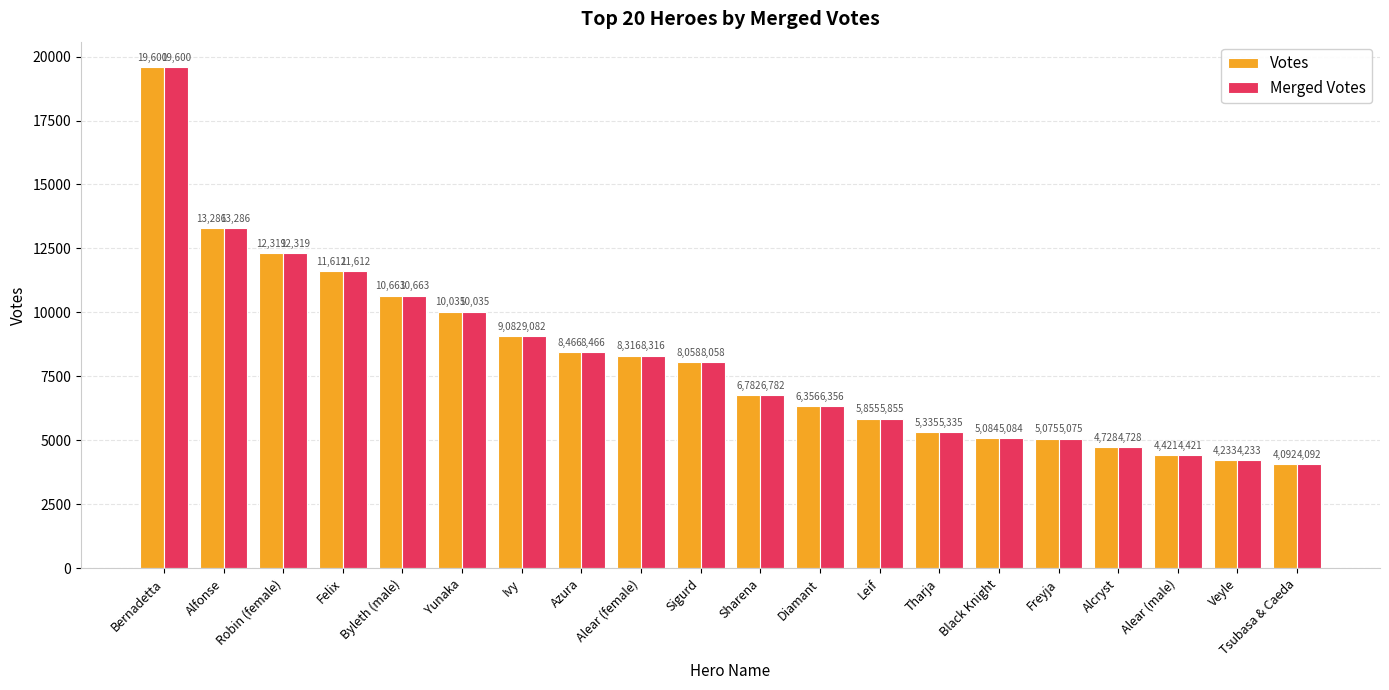

How many bars are there in each group?

2